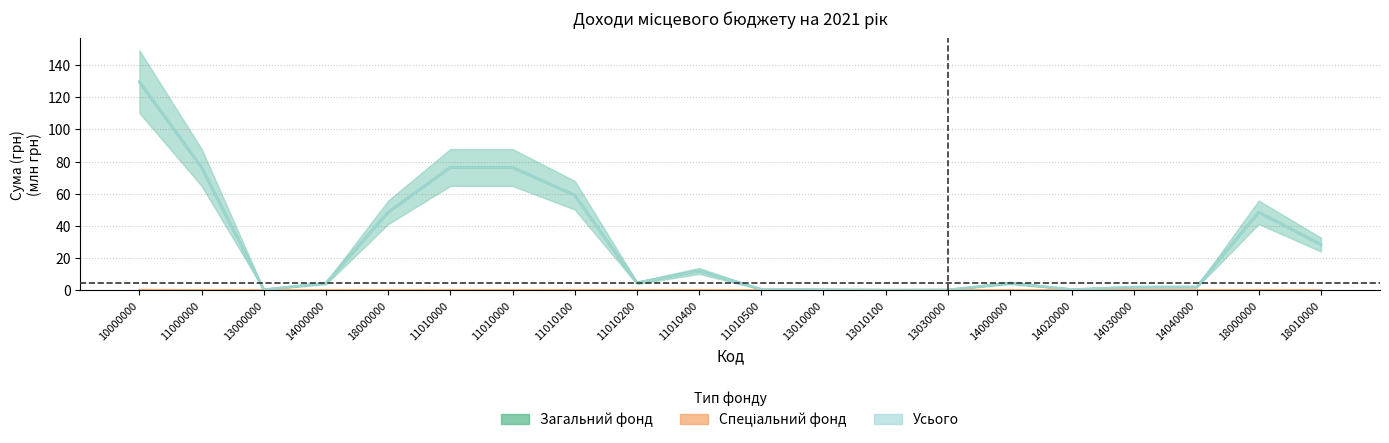

At which label does Загальний фонд reach its minimum?

13010100